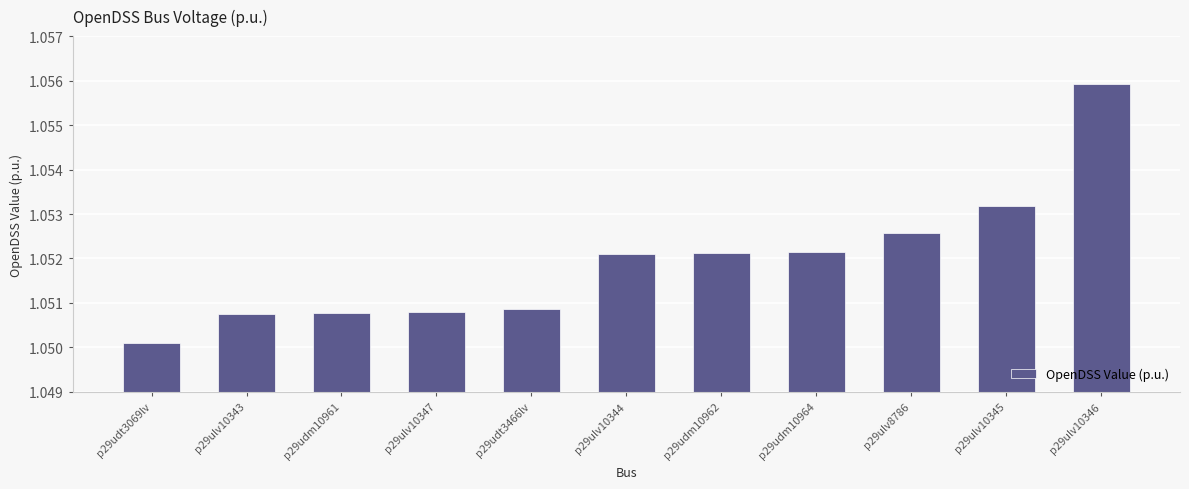

What is the label of the 9th bar from the right?

p29udm10961